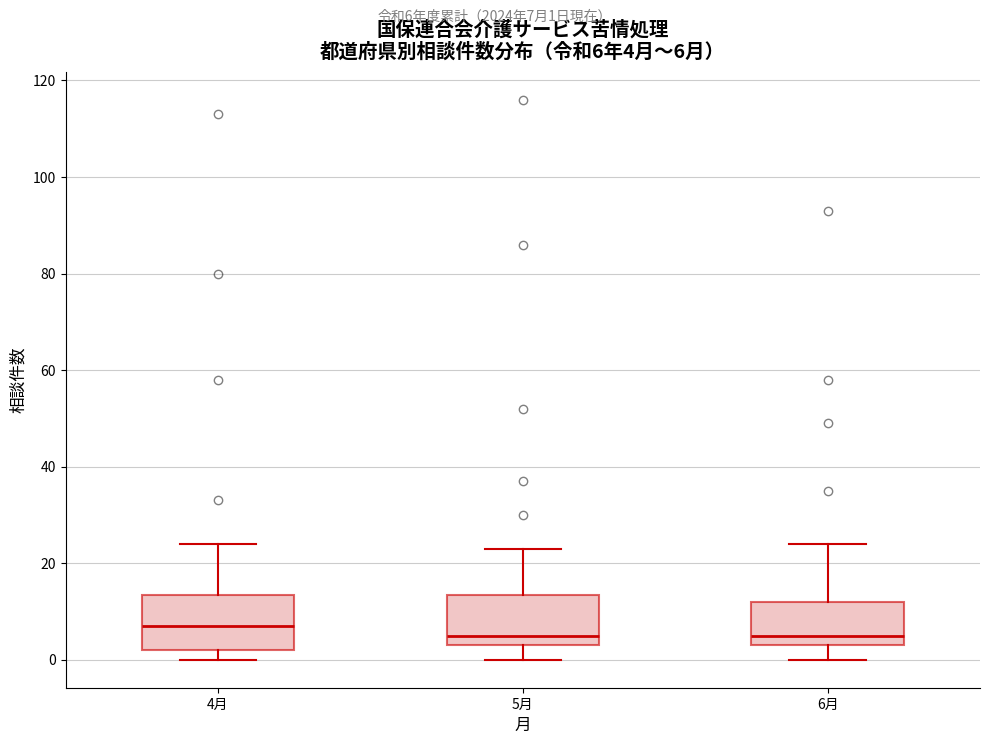

Which box's median line is the highest?

4月